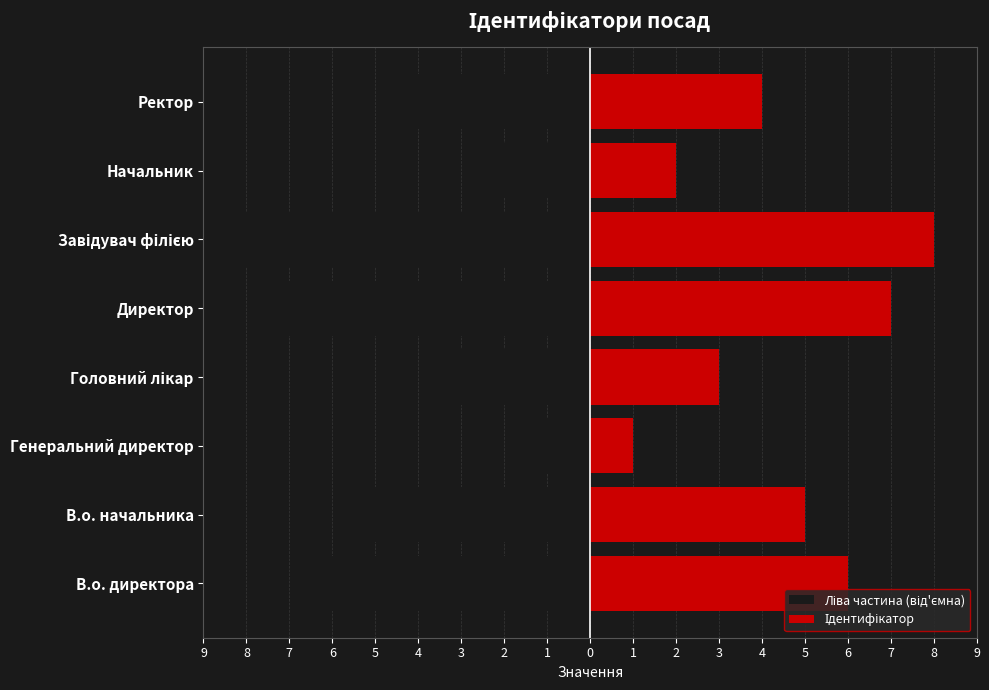

Are the bars horizontal?

Yes